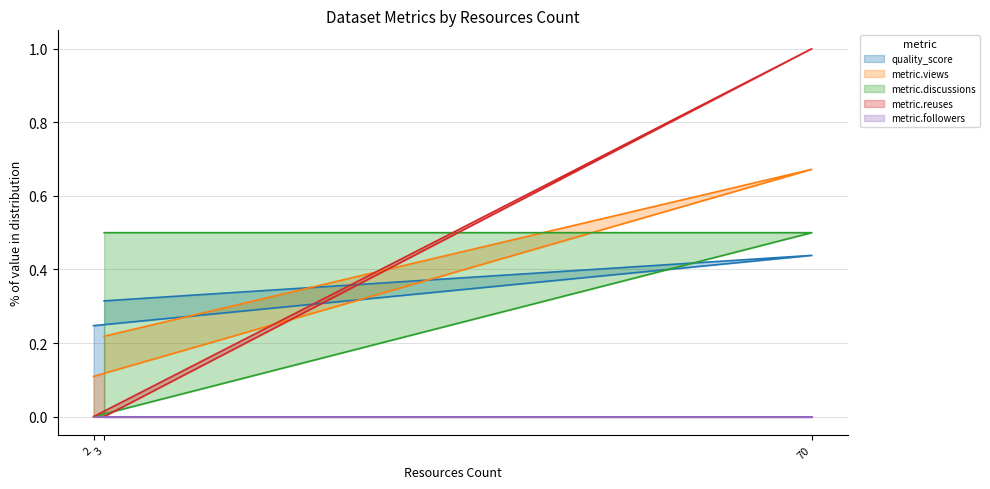

What is the minimum value for quality_score?

0.2